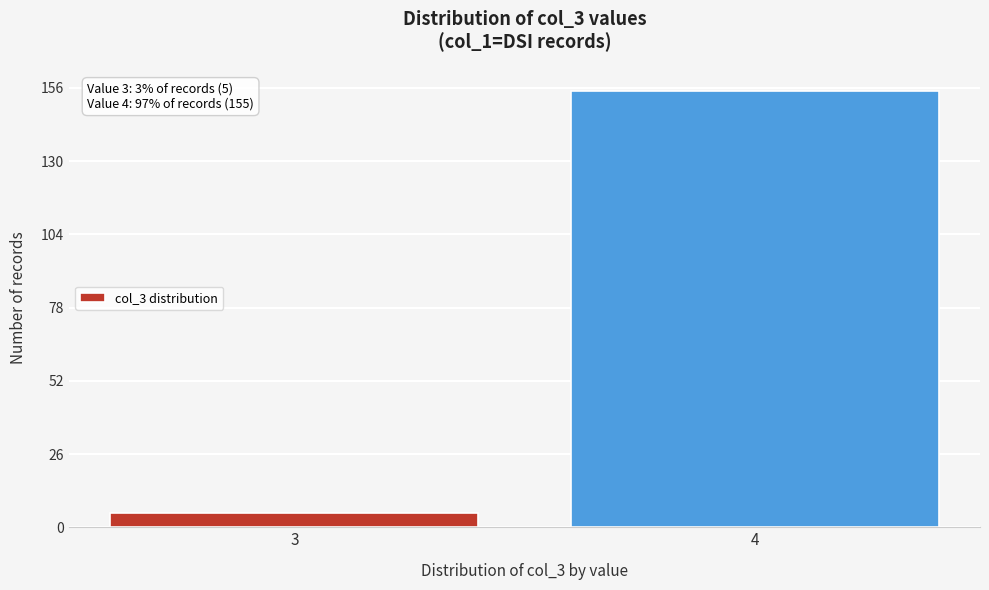

Reading left to right, extract all data points from this chart.

3=5	4=155